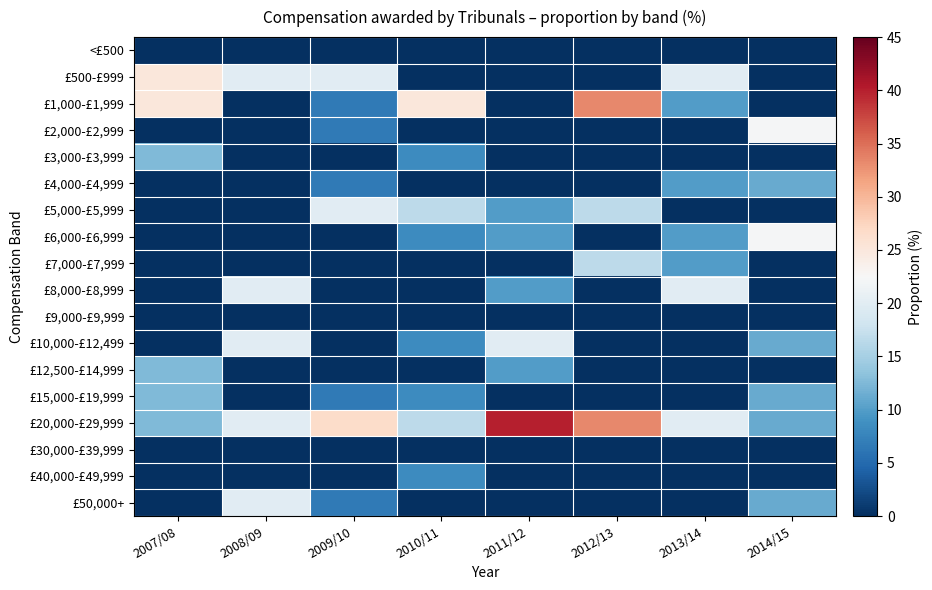

How many categories are shown in the chart?

8